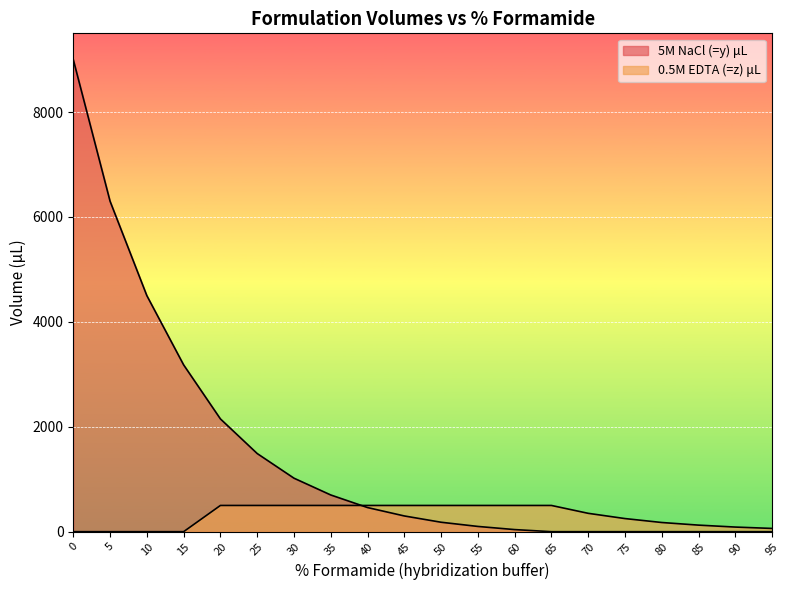

What is the average value of the 5M NaCl (=y) μL series?

1471